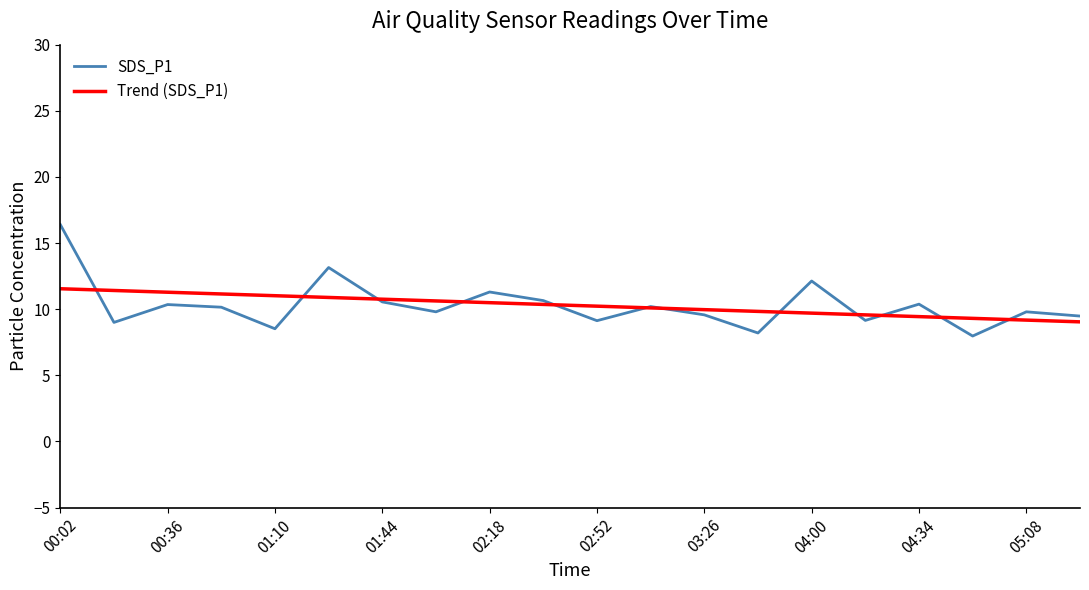

What is the greatest value displayed?

16.4